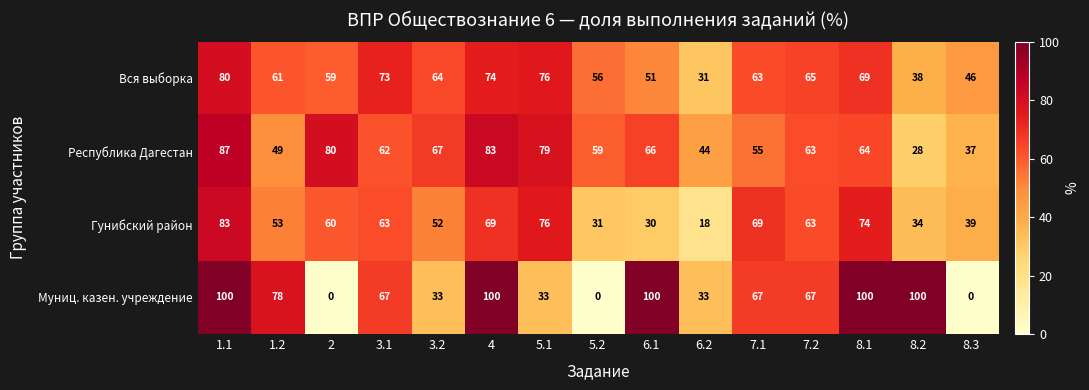

What is the greatest value displayed?

100